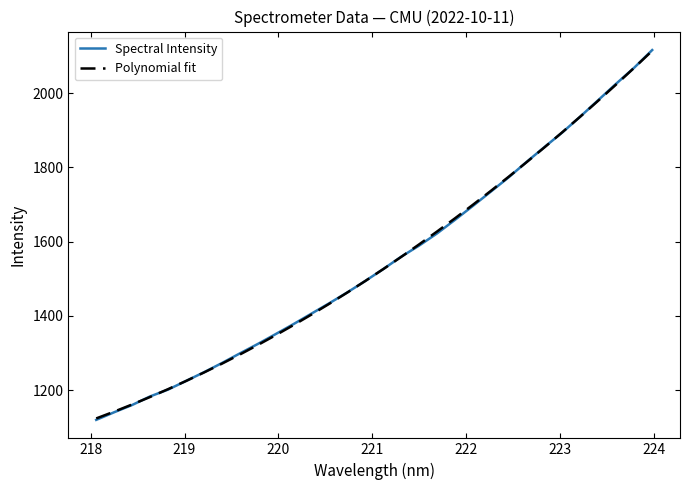

What is the greatest value displayed?

2115.8